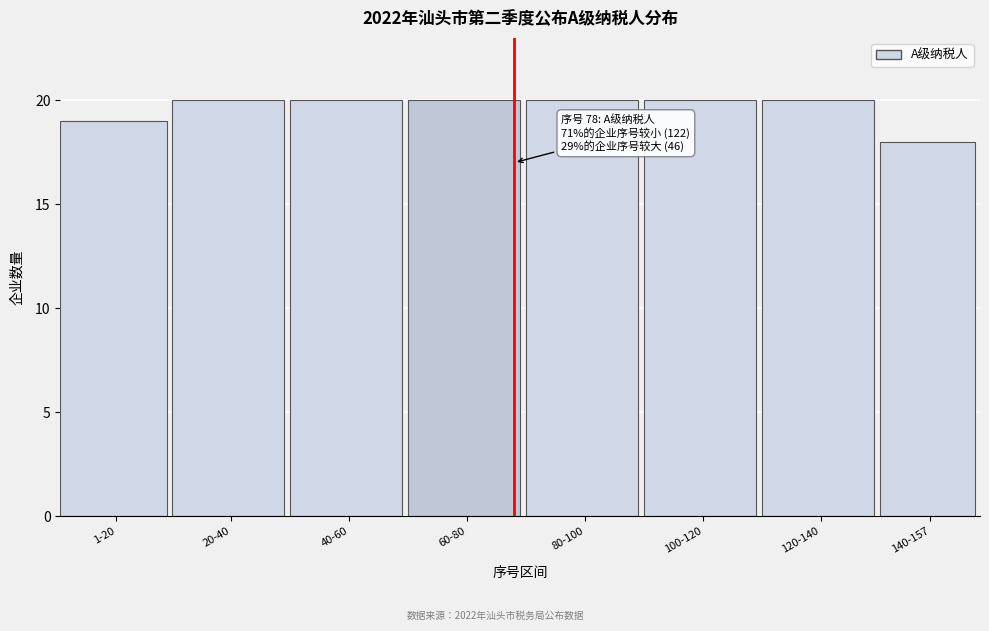

Reading left to right, transcribe all the data shown in this chart.

1-20=19	20-40=20	40-60=20	60-80=20	80-100=20	100-120=20	120-140=20	140-157=18